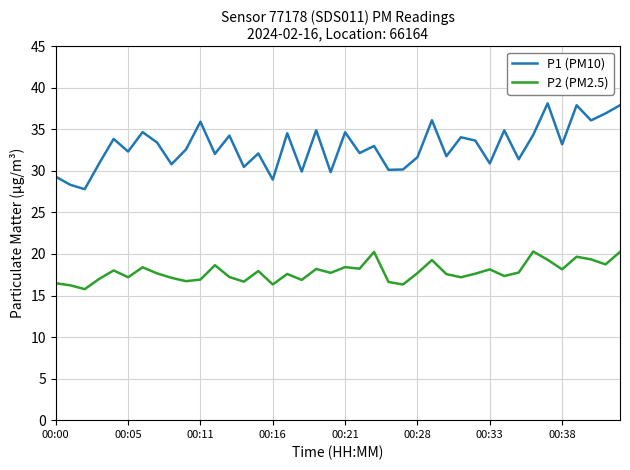

What is the difference between the maximum and minimum values in the P1 (PM10) series?

10.3